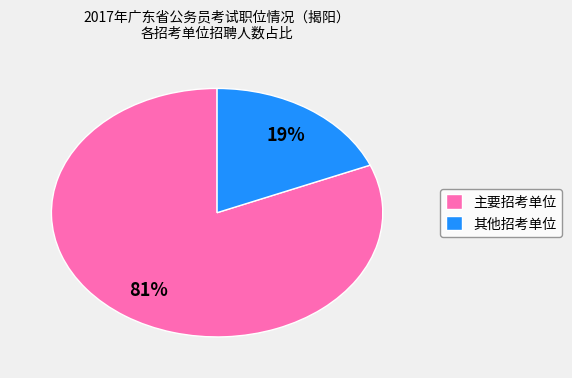

How many slices are in this pie chart?

2